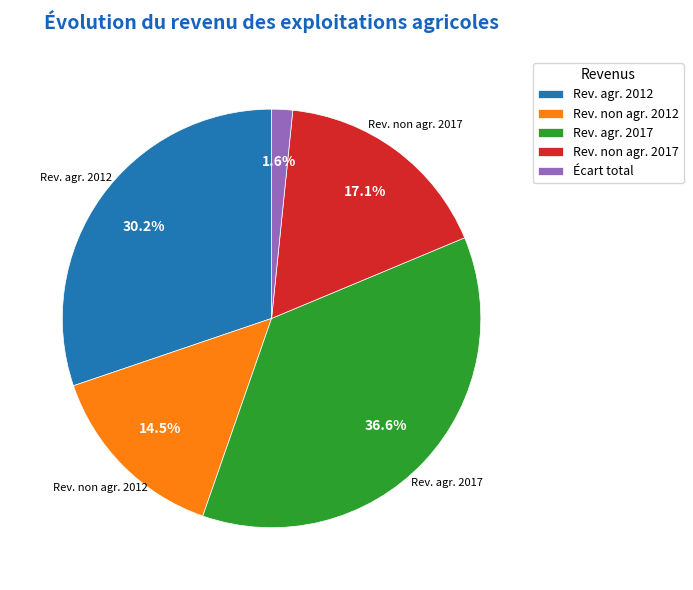

Does any single category account for the majority?

No